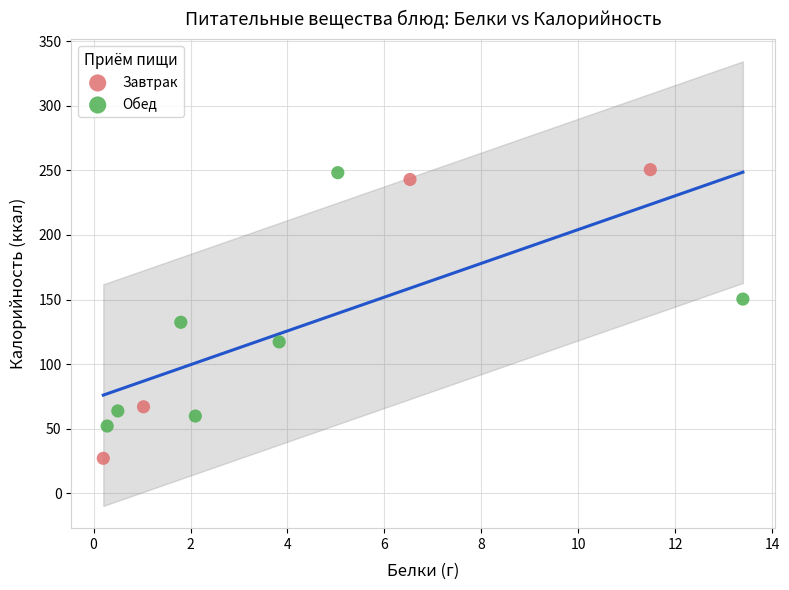

What are all the series names shown in the legend?

Завтрак, Обед